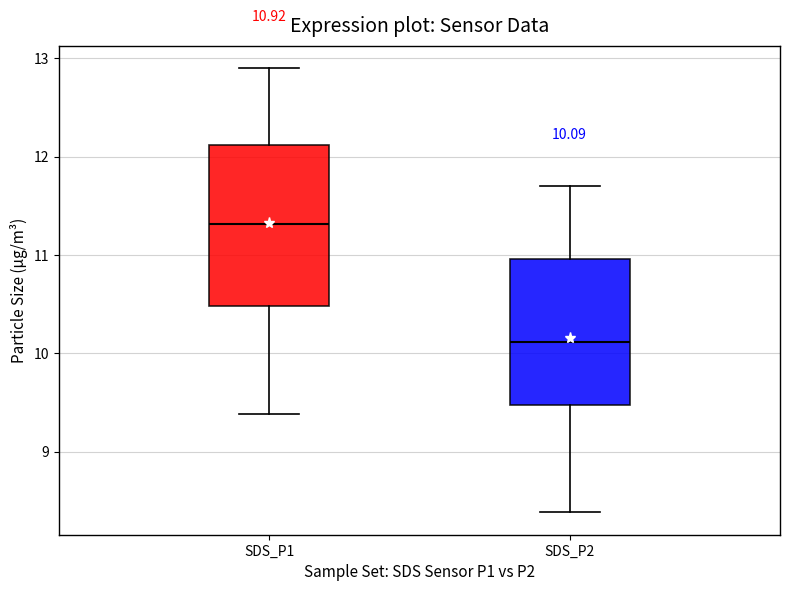

Which box is the tallest, from its lower edge to its upper edge?

SDS_P1